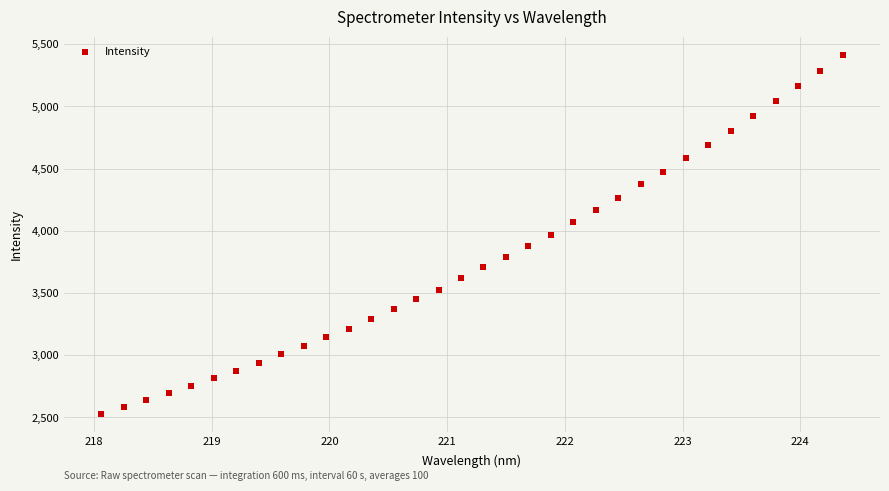

What is the range of X values (max minus min)?

6.3